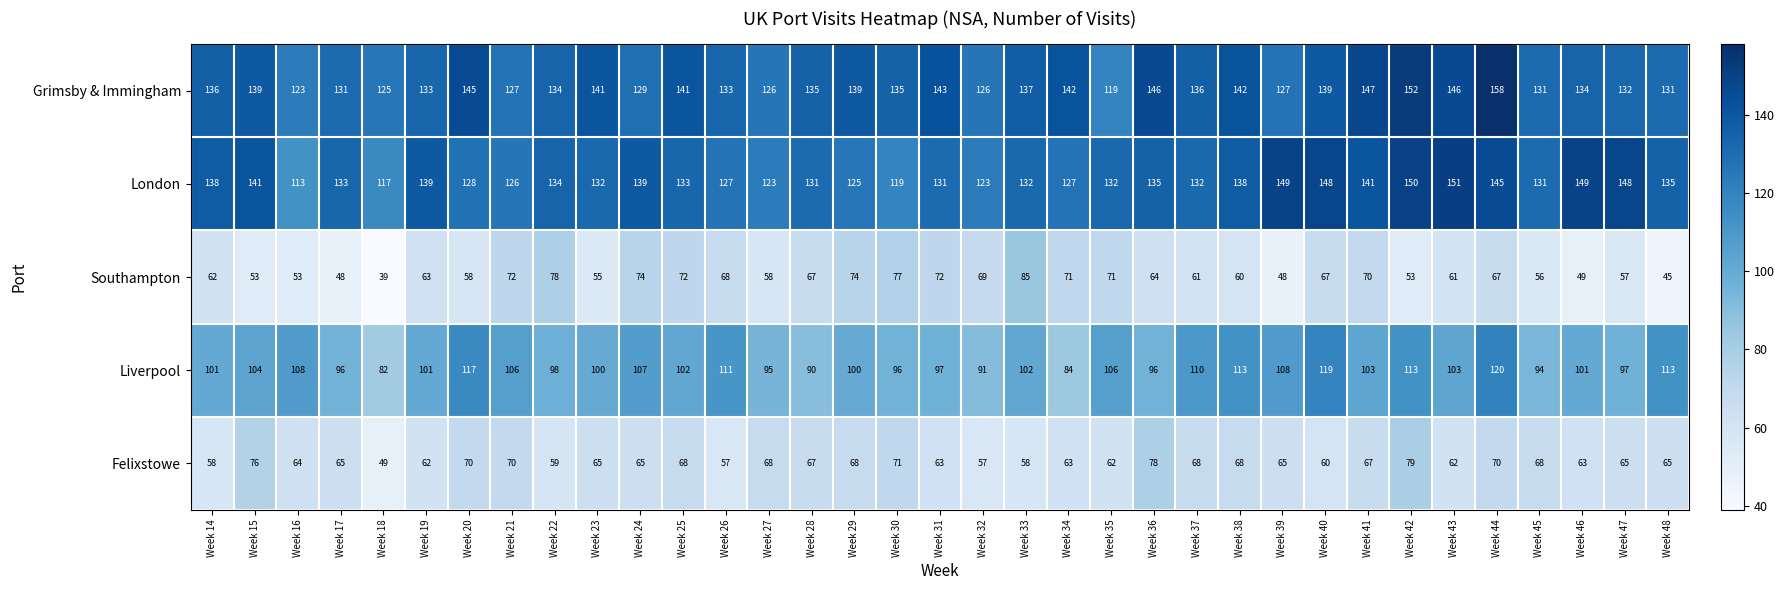

The Southampton series shows 16 at Week 20. True or false?

False